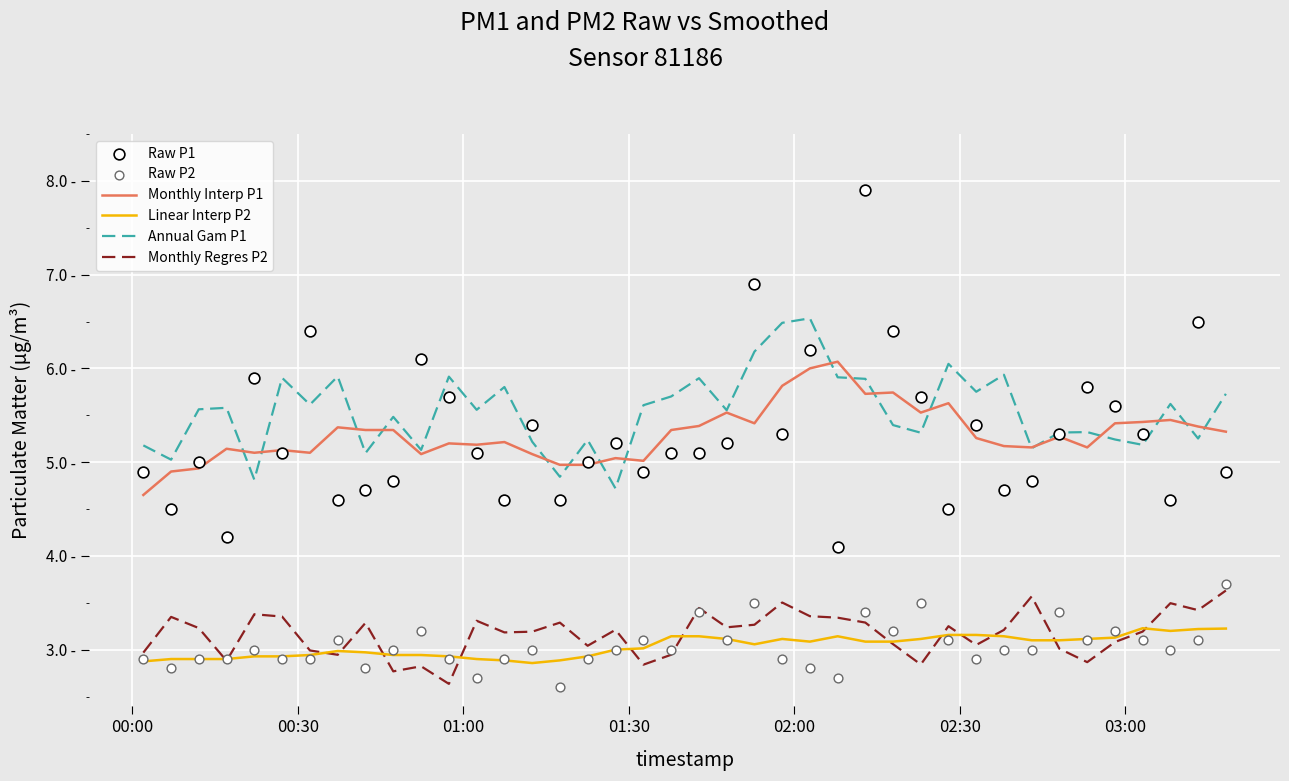

Which series has the widest spread of Y values?

Raw P1